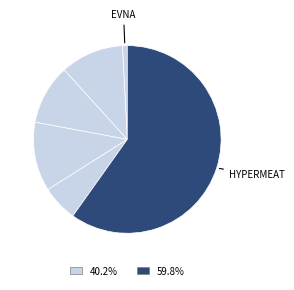

How many segments does this pie chart have?

6